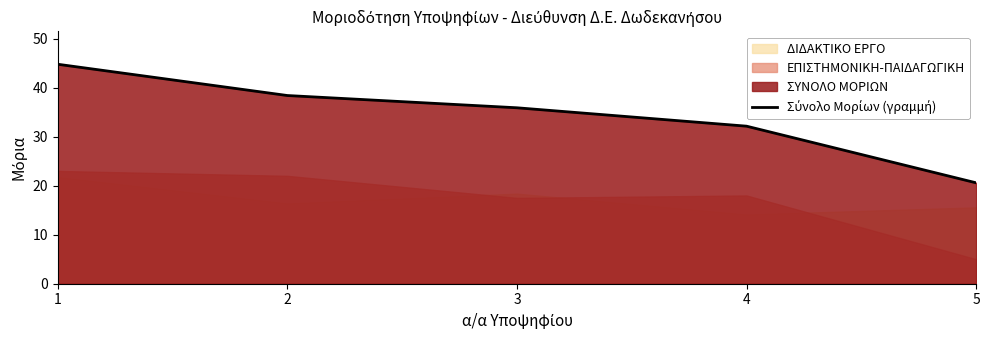

The chart shows a value of 16.6 at 4. True or false?

False